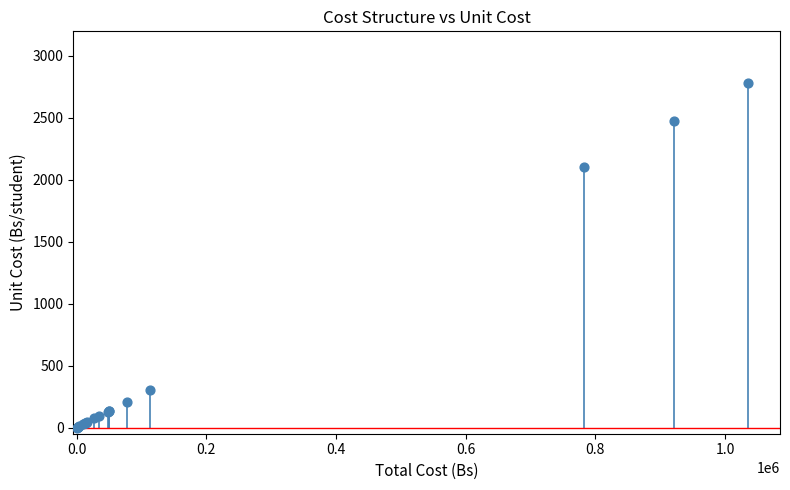

What Y value in the scatter plot is closest to 1390?

2102.4